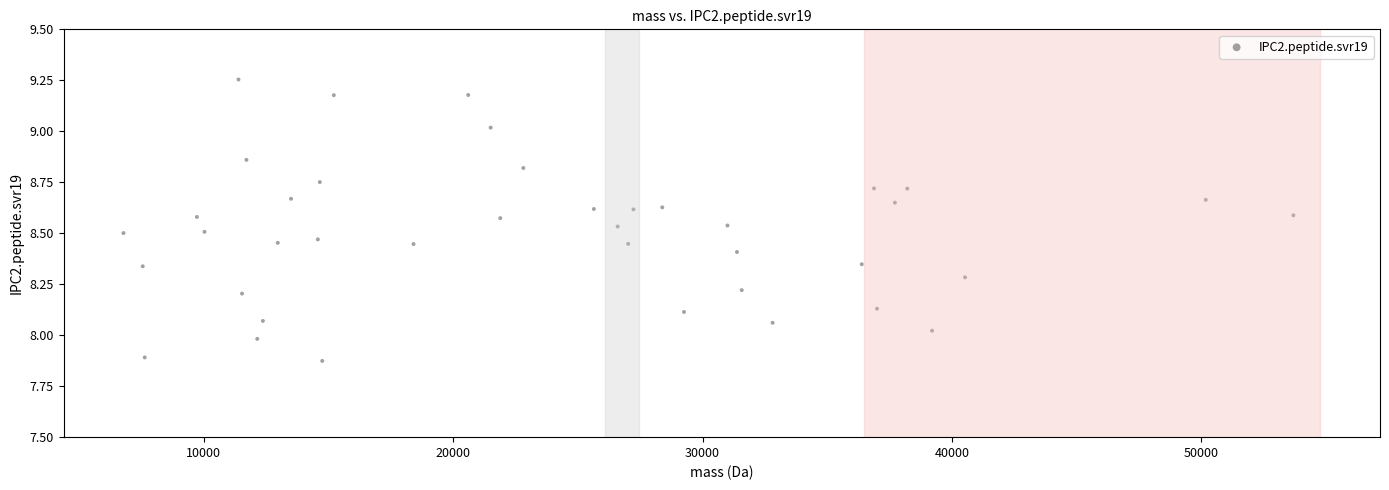

What is the range of Y values (max minus min)?

1.4